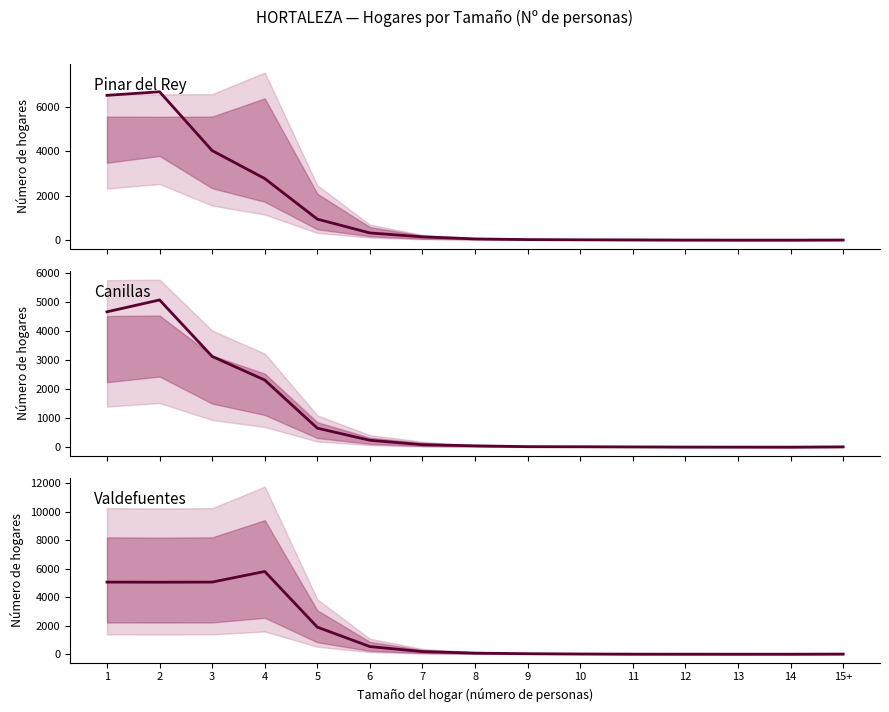

True or false: Valdefuentes has more than 2 points higher than both neighbors.

False